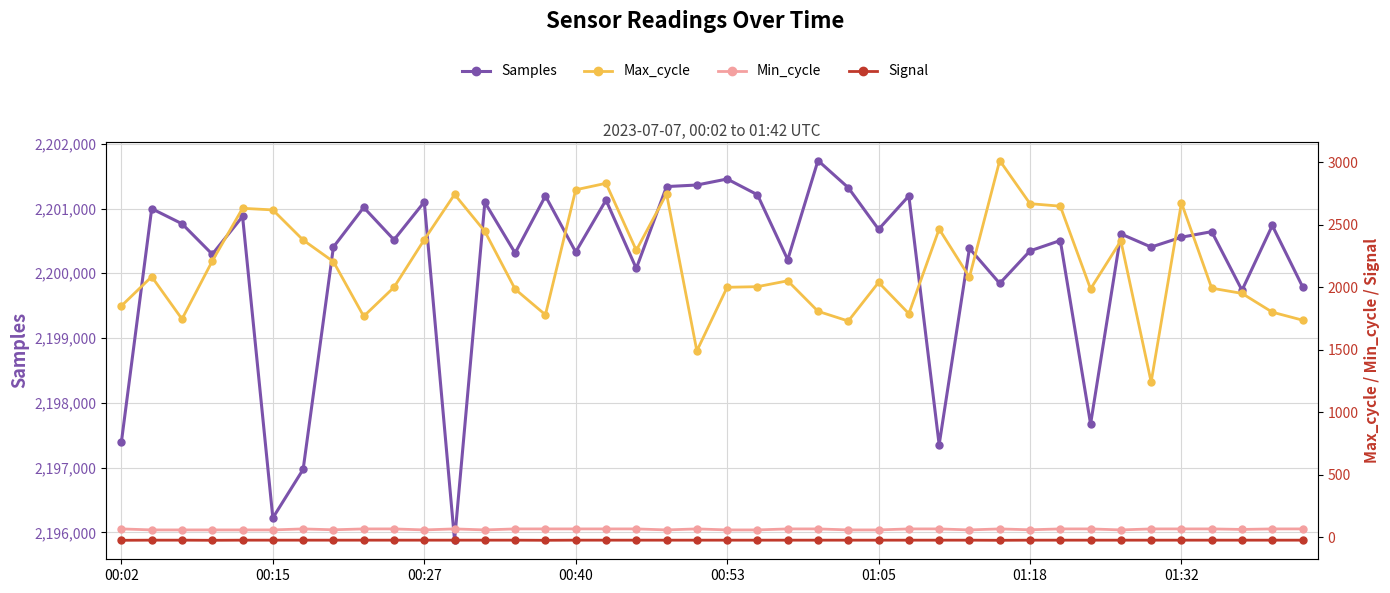

True or false: Max_cycle has a value of 3236 at 13.

False